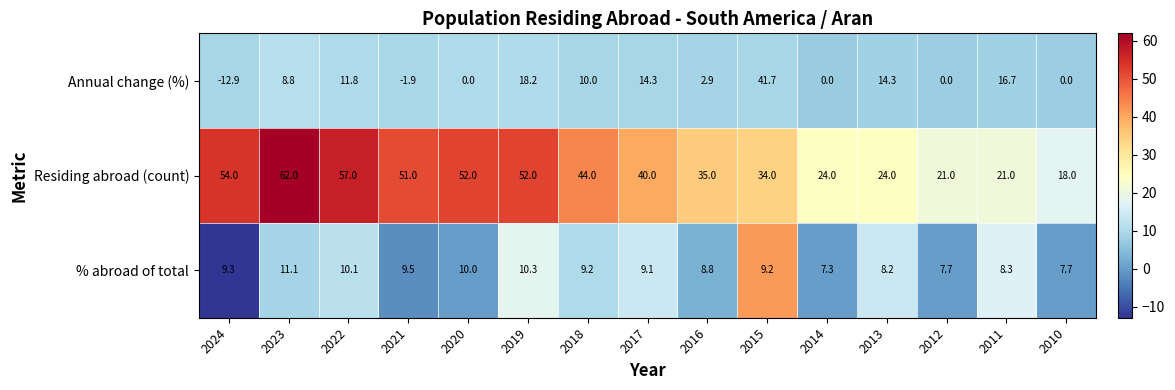

Which series has the largest range (max minus min)?

Annual change (%)